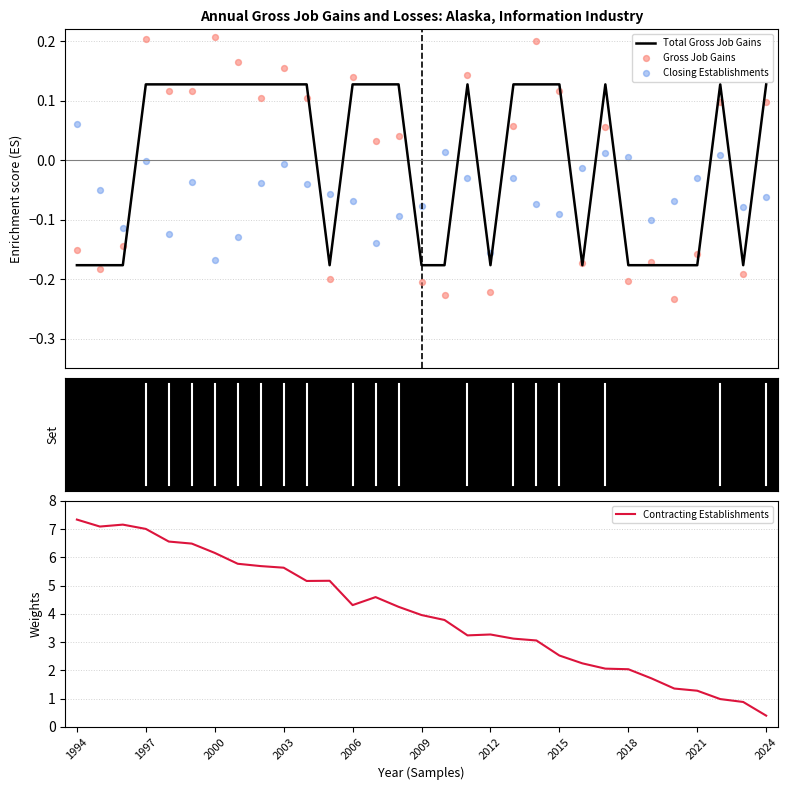

What is the minimum value for Contracting Establishments?

0.4